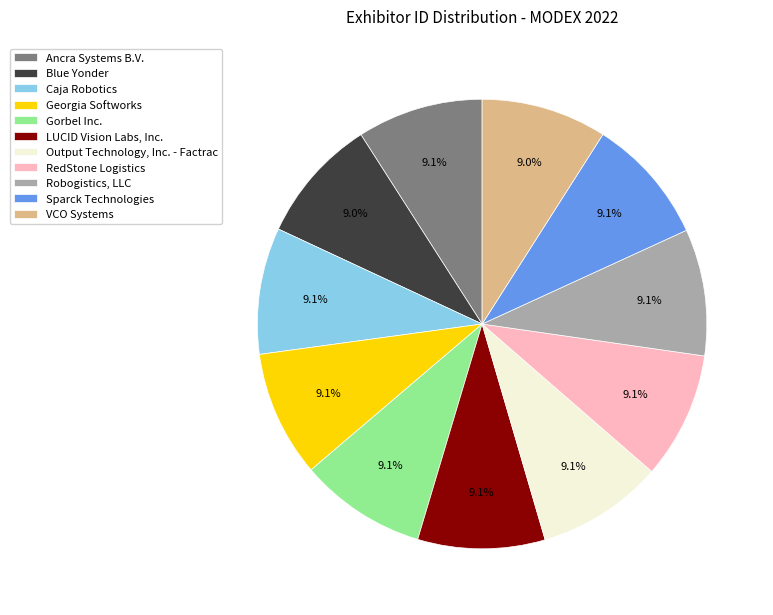

Does any single category account for the majority?

No